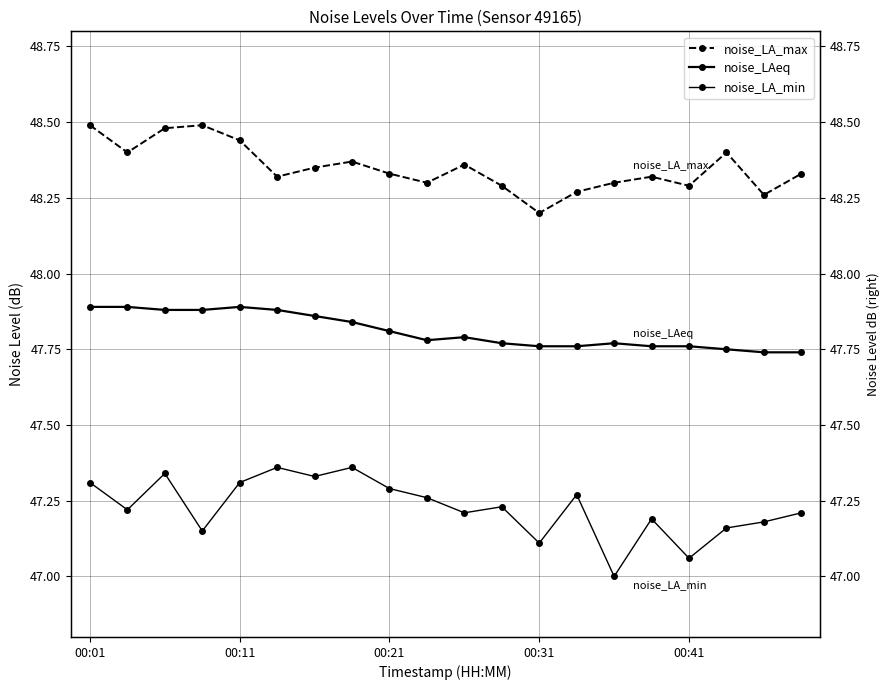

What is the smallest value displayed?

47.0